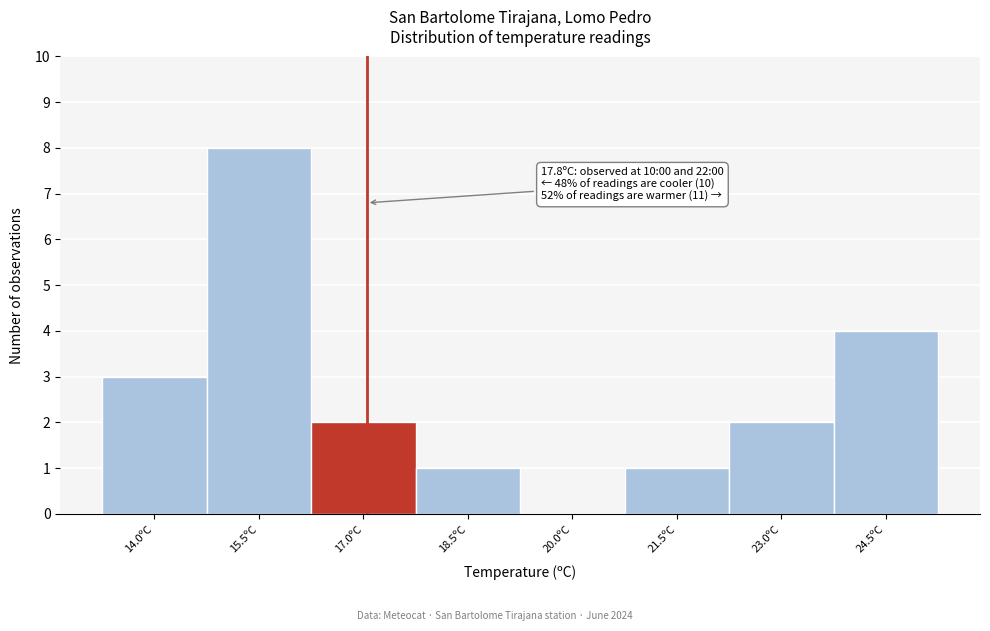

Reading right to left, extract all data points from this chart.

24.5ºC=4	23.0ºC=2	21.5ºC=1	20.0ºC=0	18.5ºC=1	17.0ºC=2	15.5ºC=8	14.0ºC=3